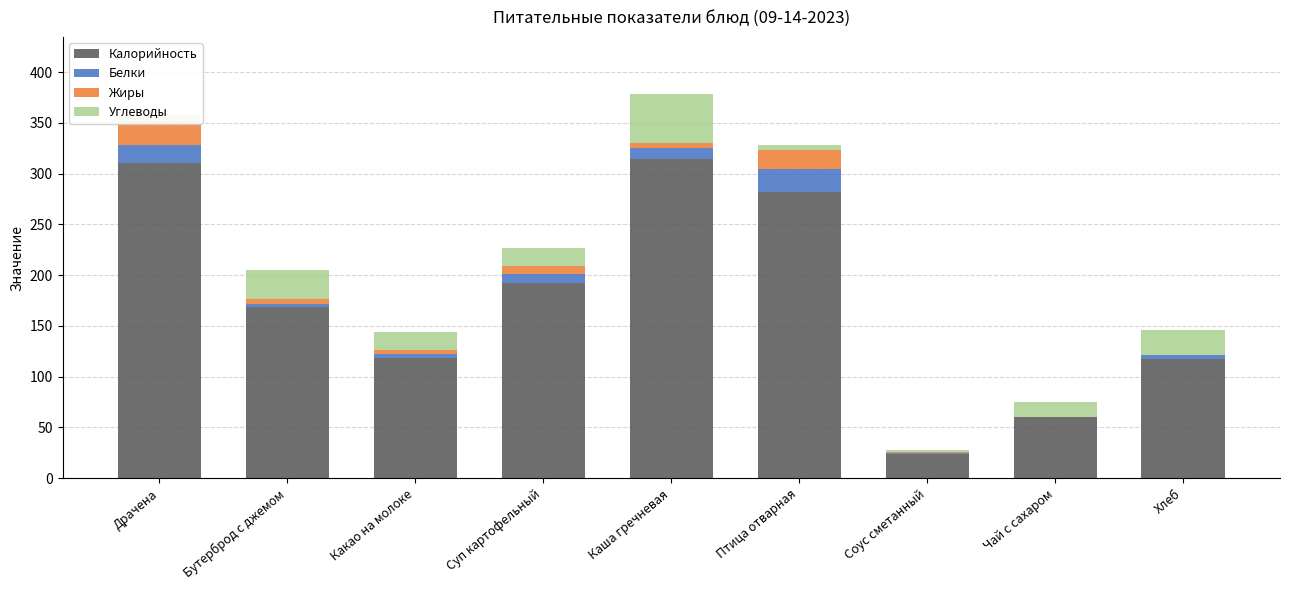

What is the total value across all series at Соус сметанный?

28.1